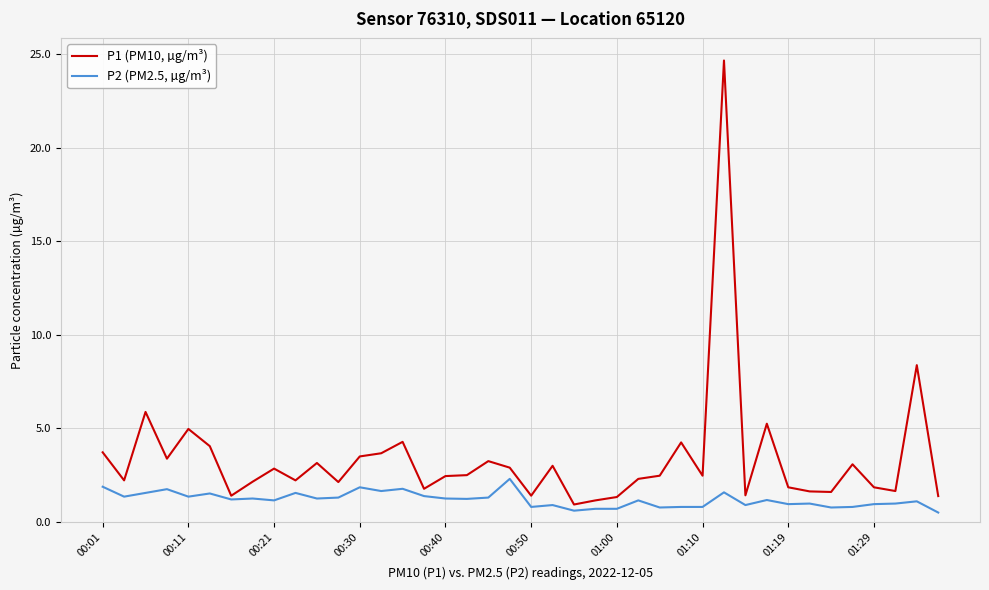

Which series has the widest spread of values?

P1 (PM10, µg/m³)